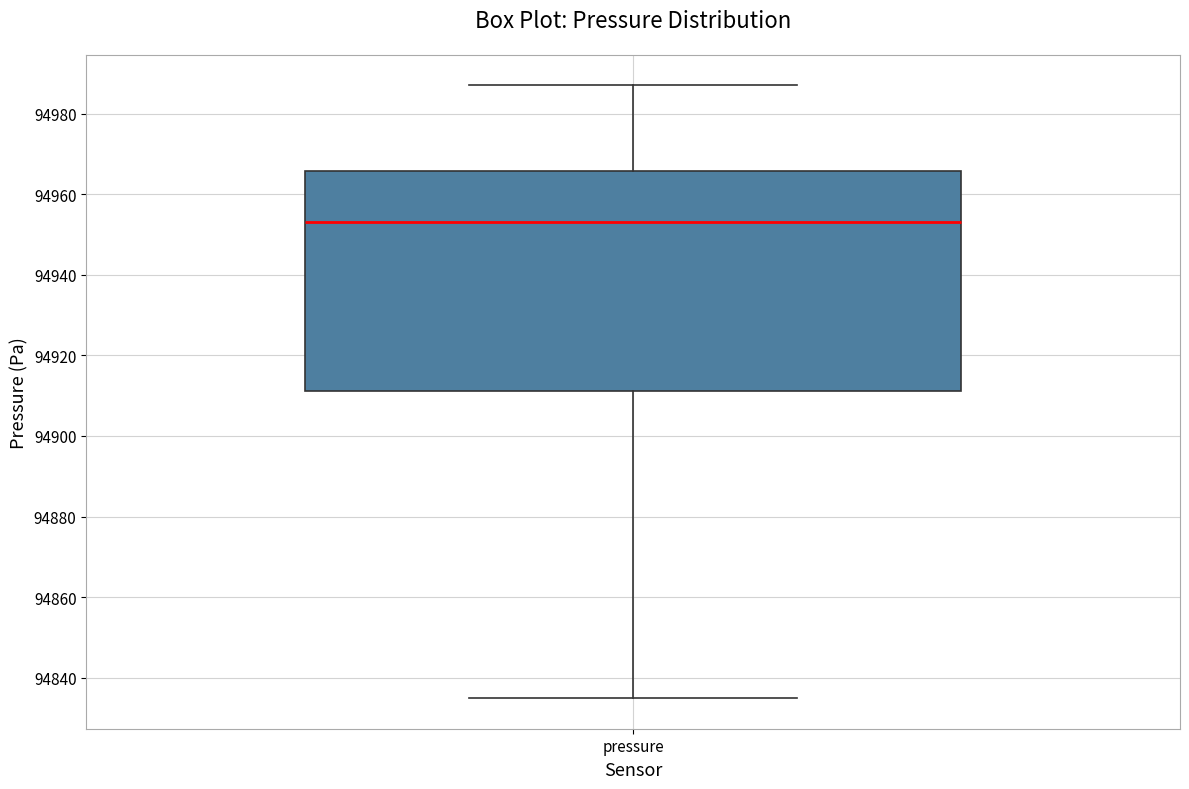

Where does the upper whisker of the box for pressure end on the y-axis? The values are not printed on the chart, so give them approximately, as read against the axis.

94988